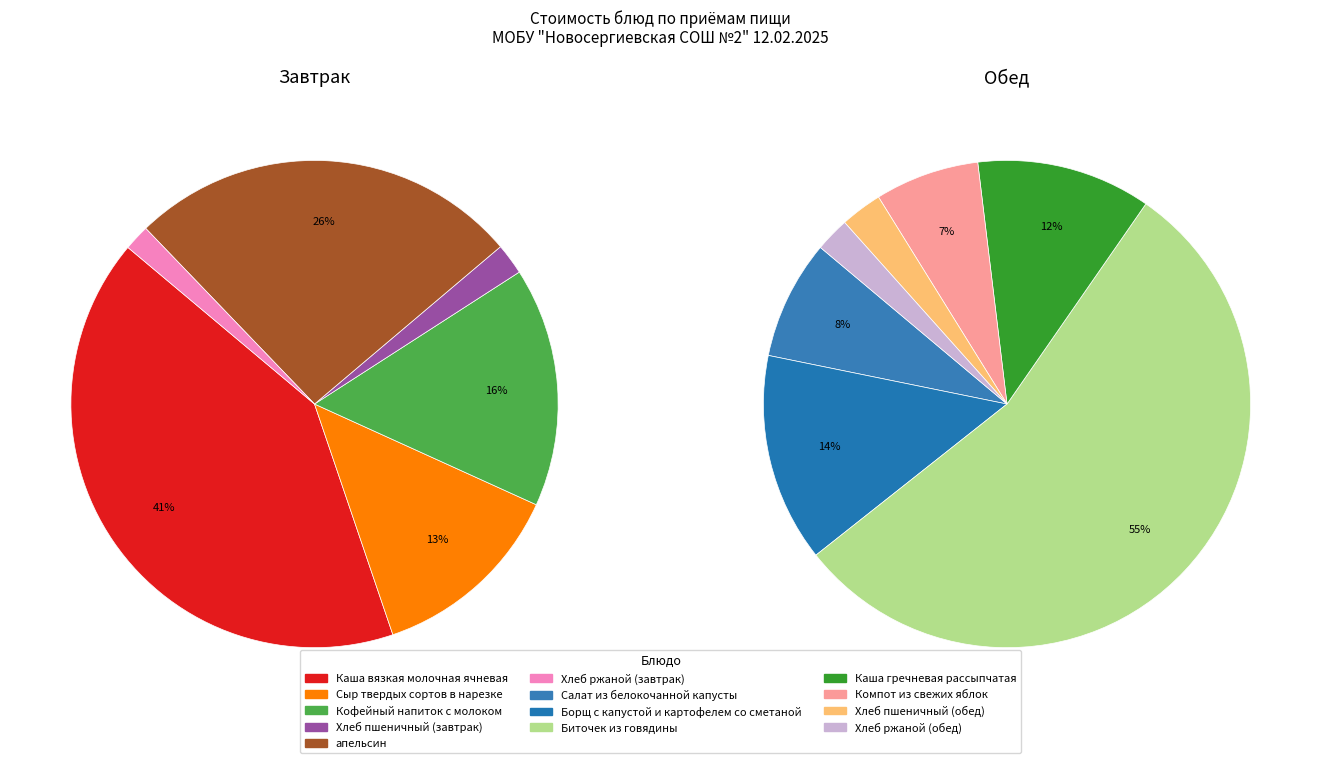

What portion of the pie excludes Салат из белокочанной капусты?

95.3%